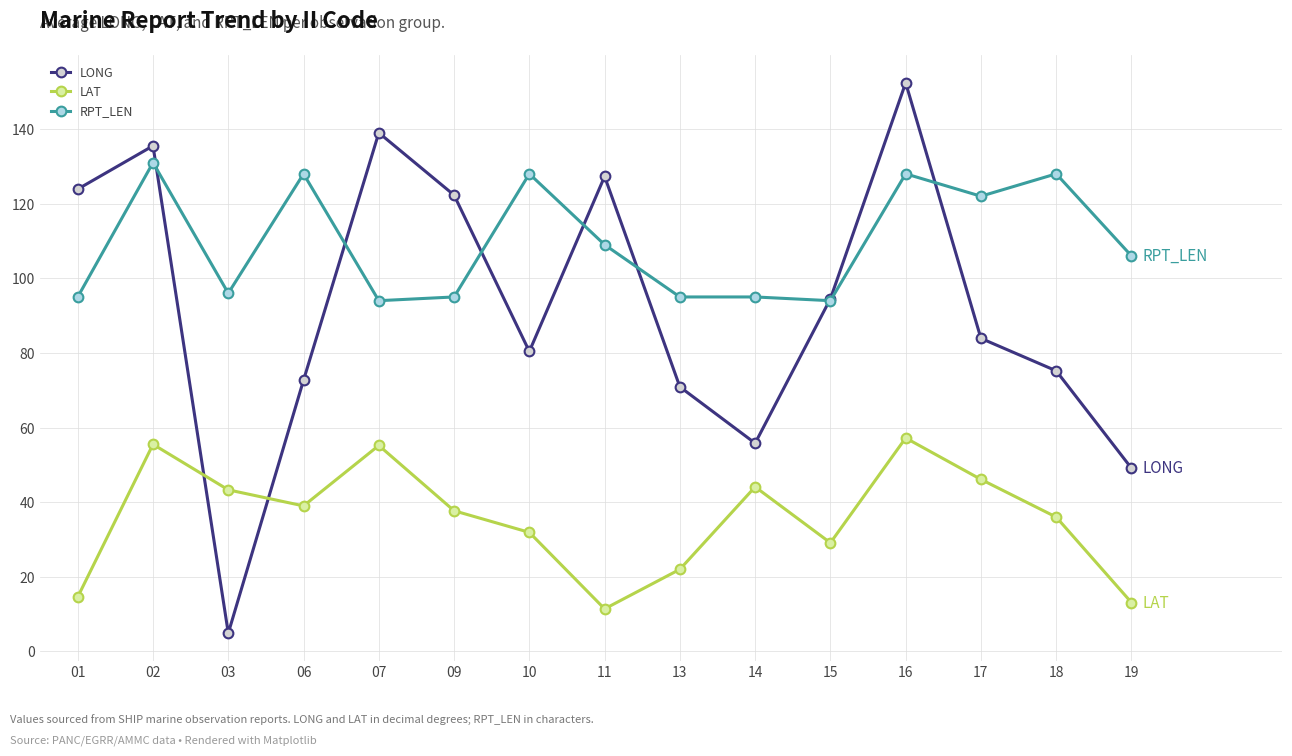

Is it true that LAT equals 31.9 at 10?

True